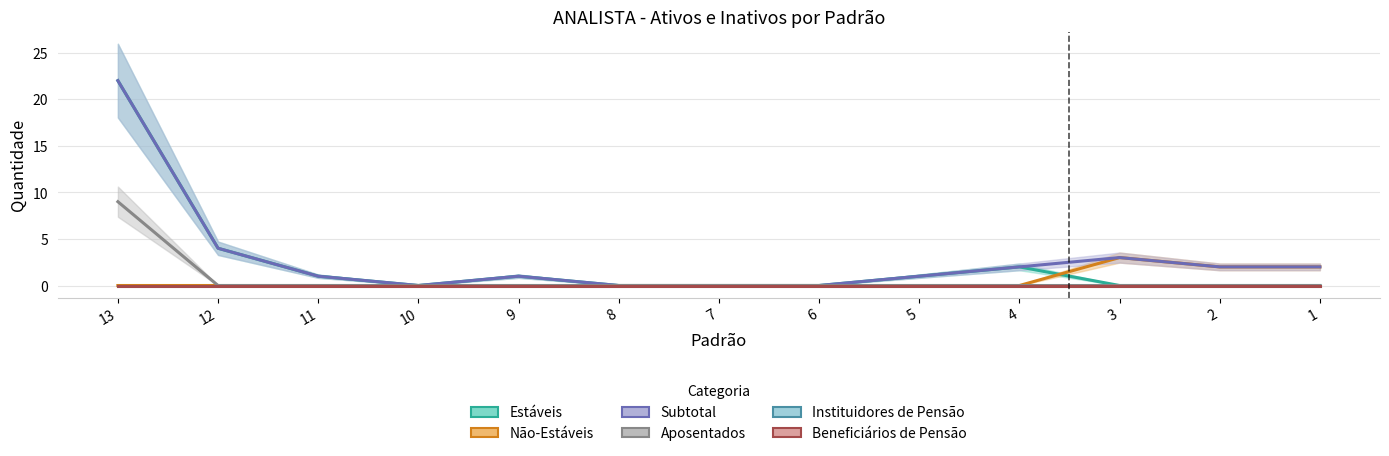

At which category does Estáveis reach its first local peak?

9